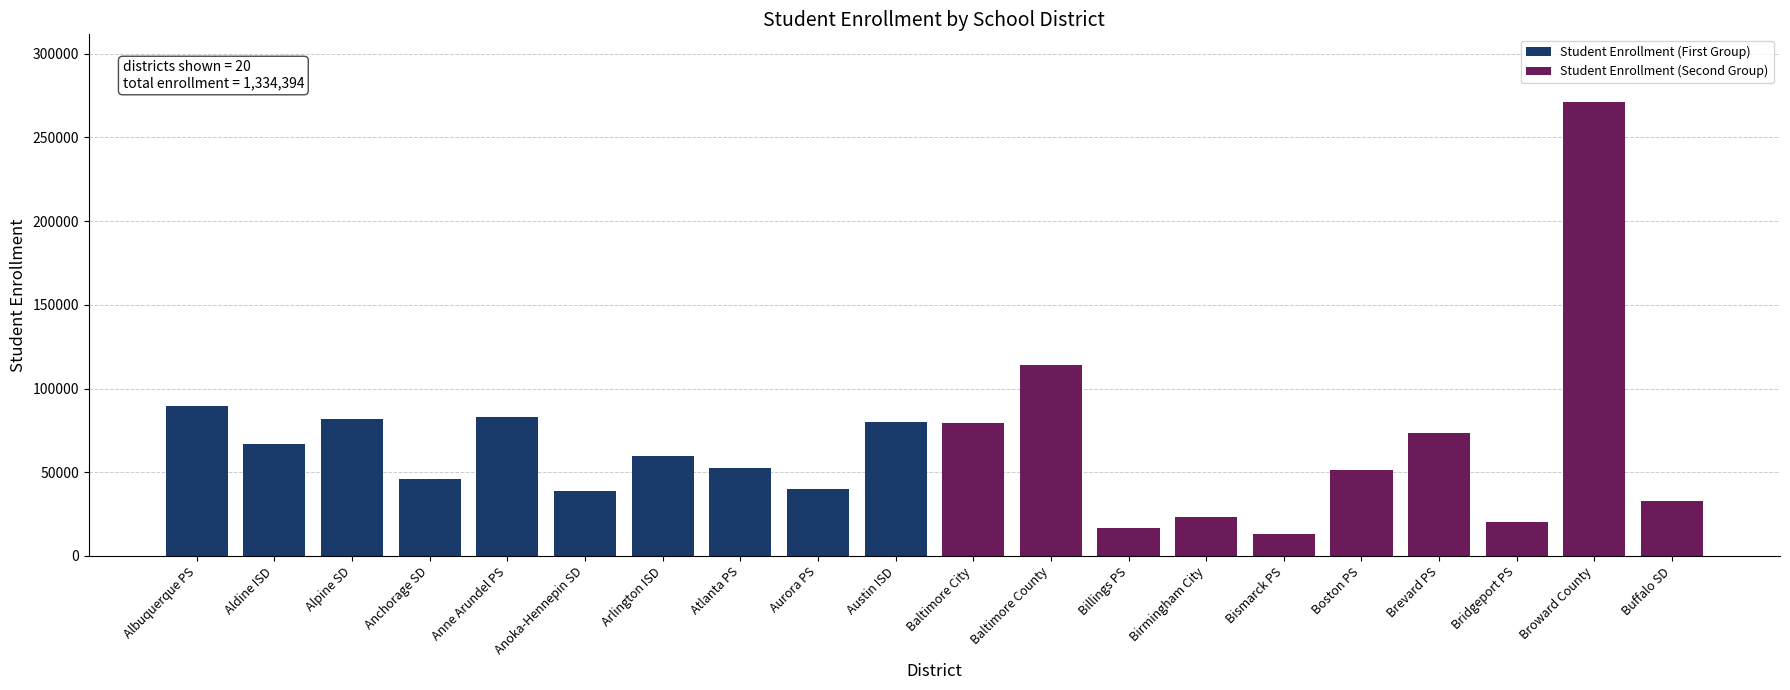

Reading left to right, what are all the values shown in this chart?

Student Enrollment (First Group): 89788	66854	81715	46115	83300	38802	59900	52377	39872	80032
Student Enrollment (Second Group): 79297	113814	16958	23041	13197	51433	73734	20296	270978	32891